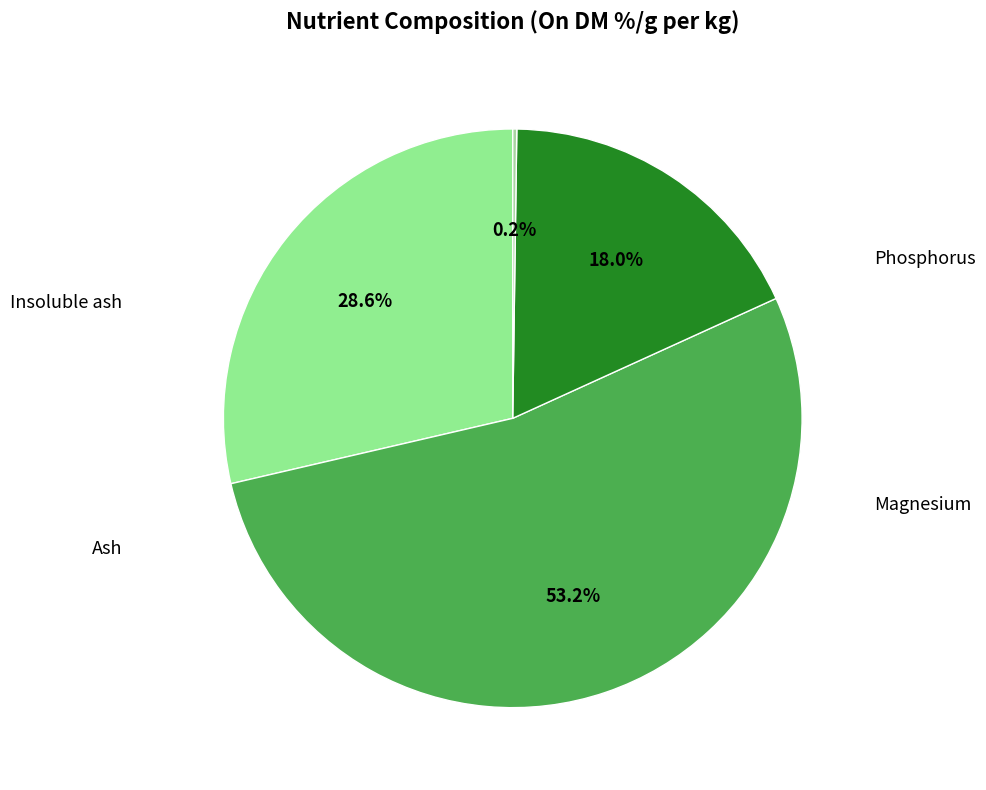

Rank the categories by value from lowest to highest.

Insoluble ash, Ash, Phosphorus, Magnesium